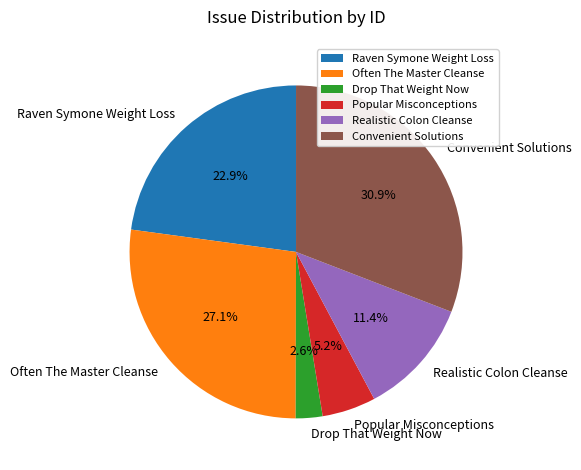

Count the number of slices in the pie.

6